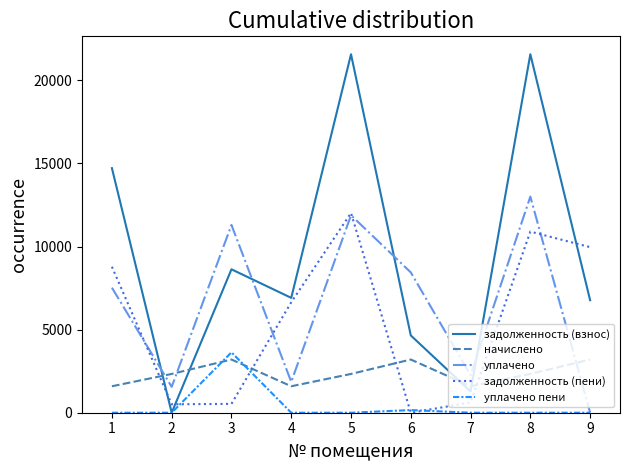

How many distinct data groups are displayed?

5